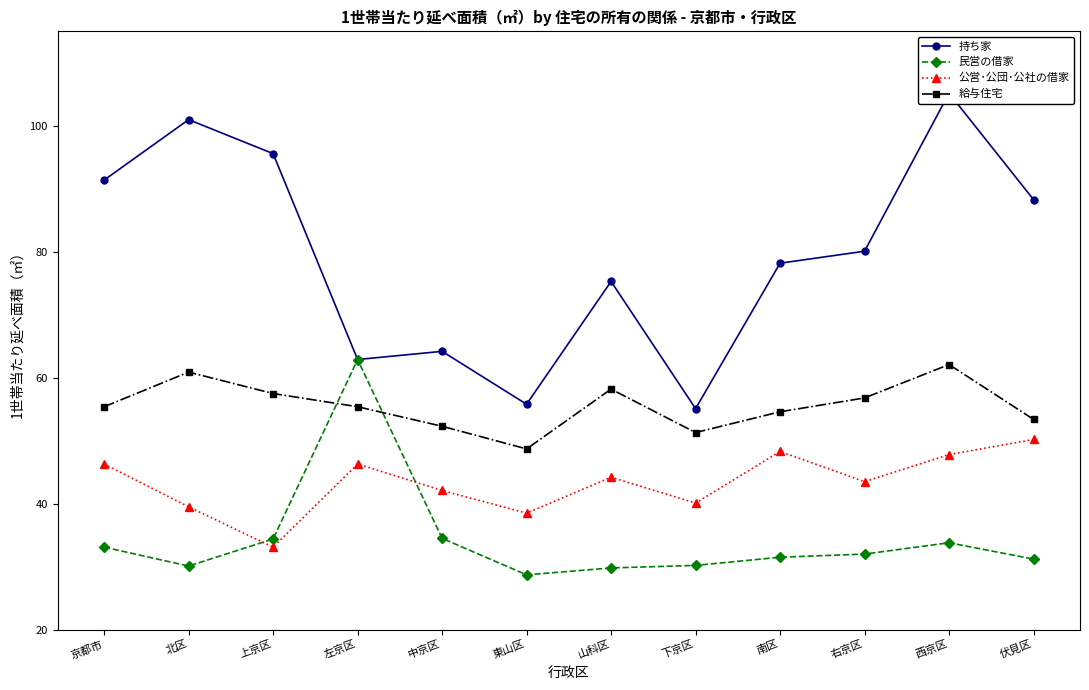

Rank the categories by 給与住宅 value from highest to lowest.

西京区, 北区, 山科区, 上京区, 右京区, 京都市, 左京区, 南区, 伏見区, 中京区, 下京区, 東山区